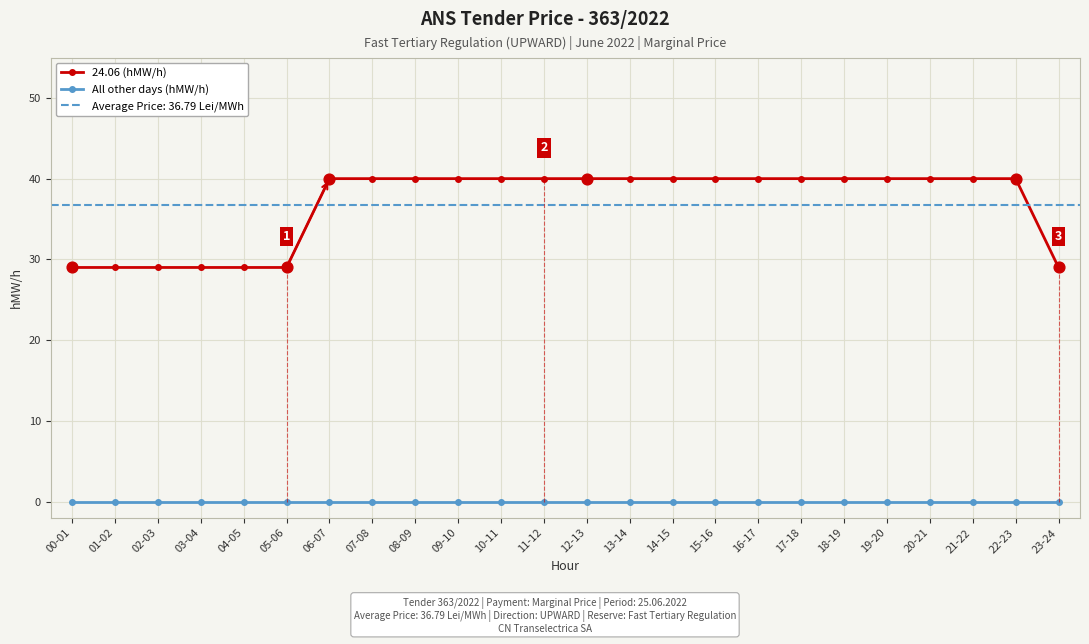

Is the value of 24.06 (hMW/h) at 18-19 greater than the value of All other days (hMW/h) at 21-22?

Yes